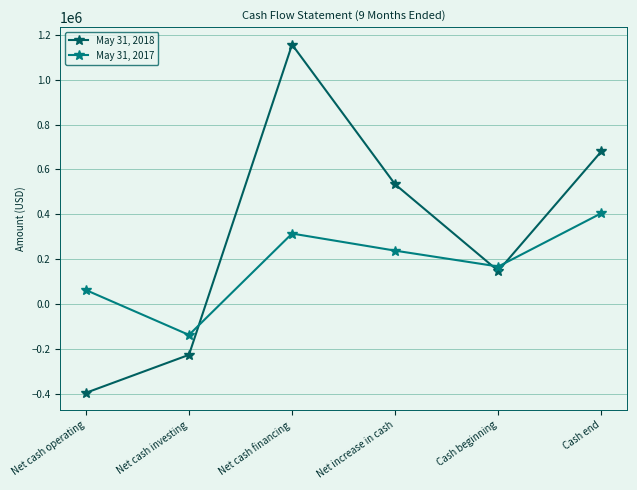

What is the minimum value shown in the chart?

-396421